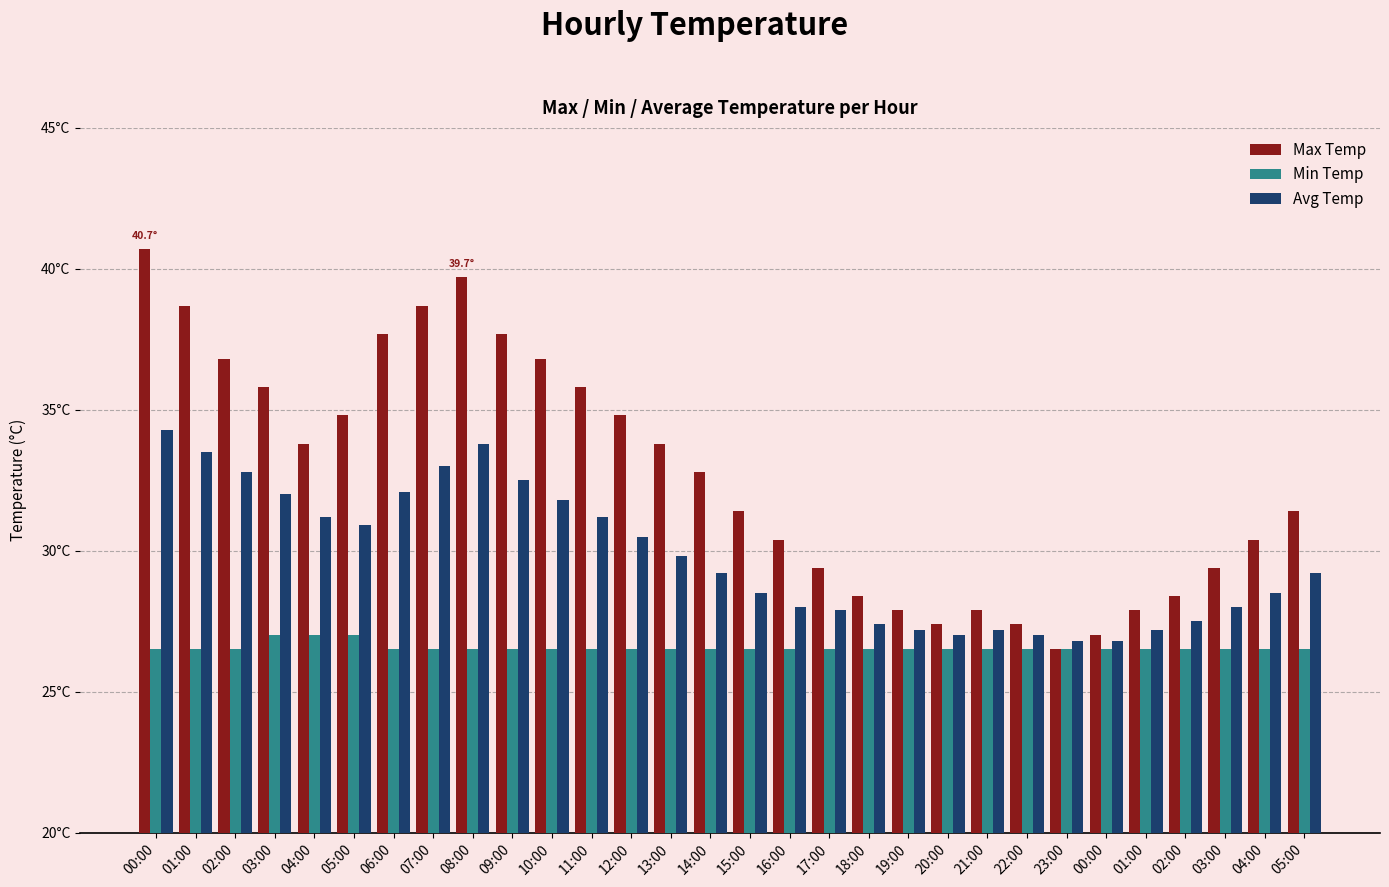

What is the label of the 5th bar from the right?

01:00